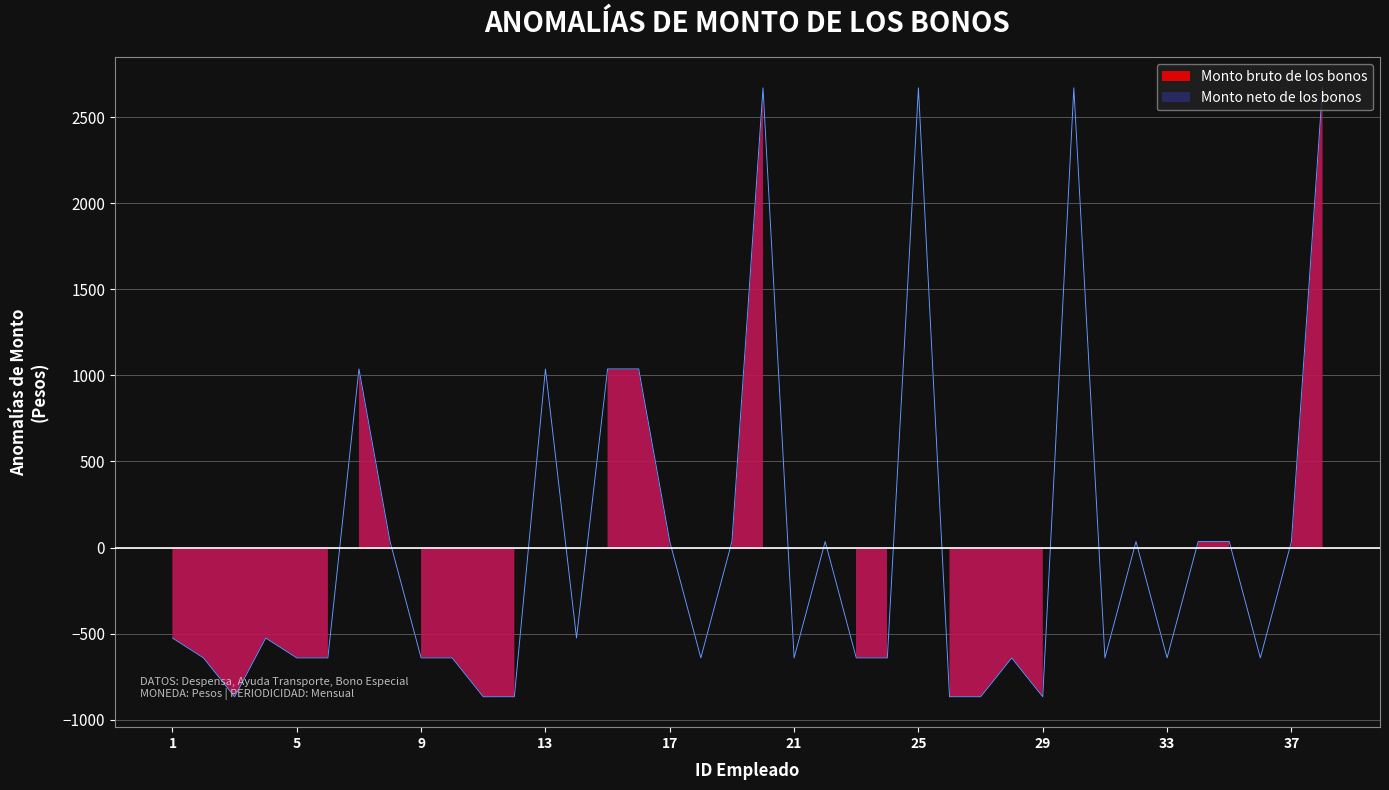

Is it true that Monto neto de los bonos equals 34.6 at 19?

True